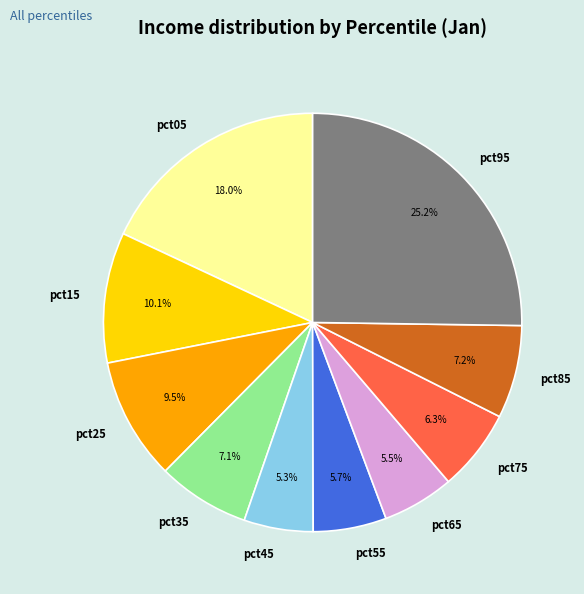

Does pct45 account for over 50% of the chart?

No